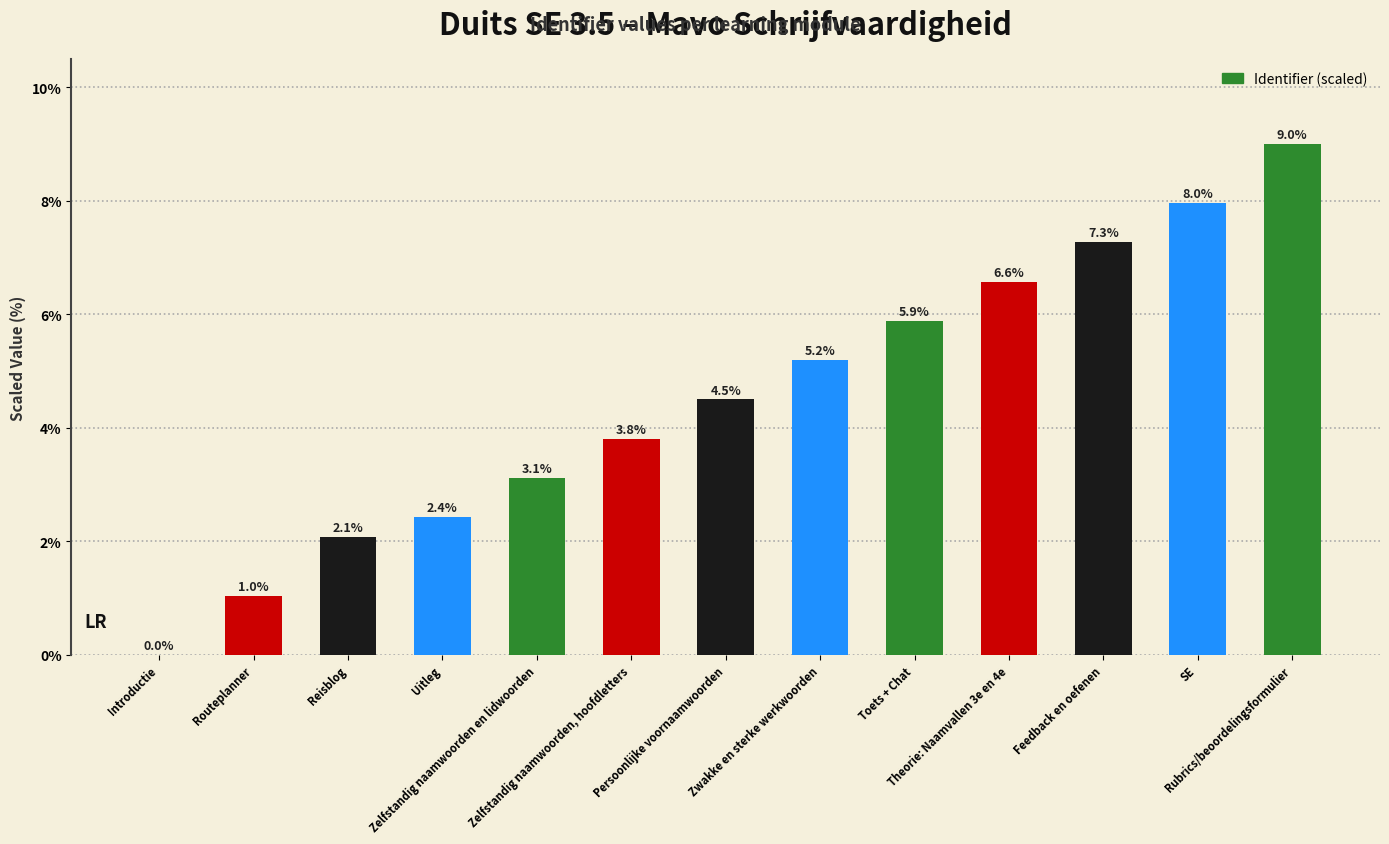

Are the bars horizontal?

No